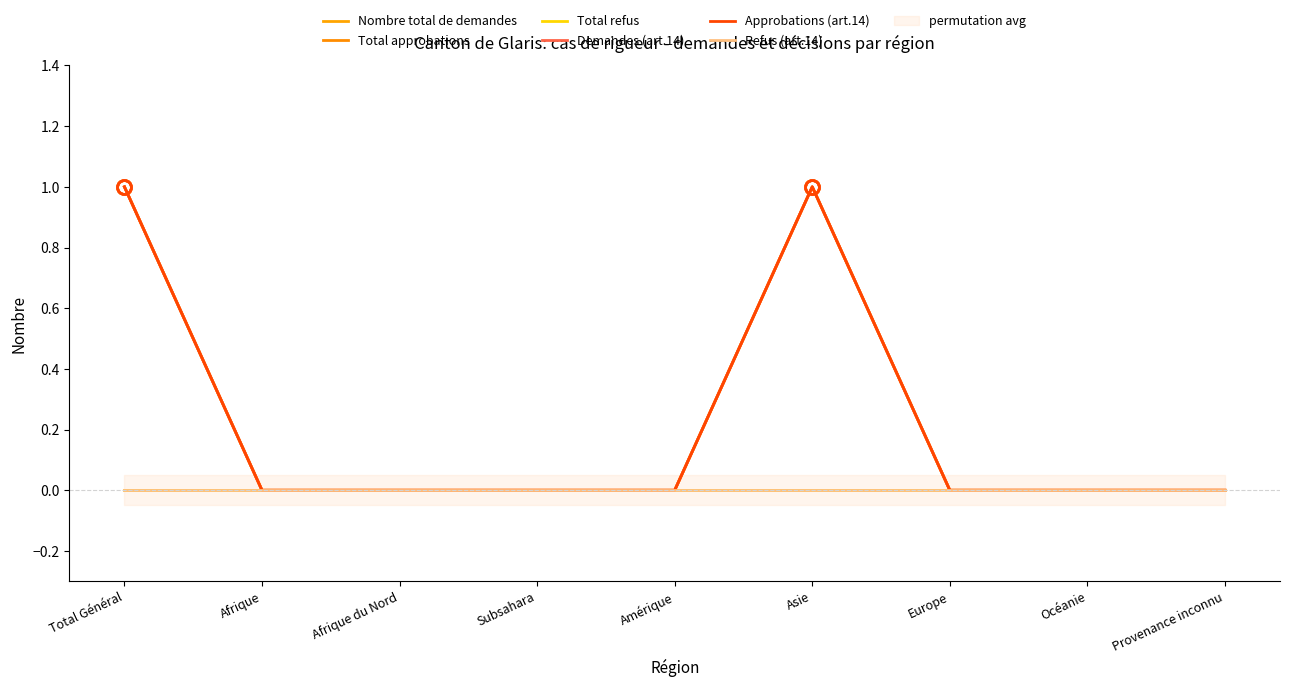

Where is the first local maximum for Total approbations?

Asie